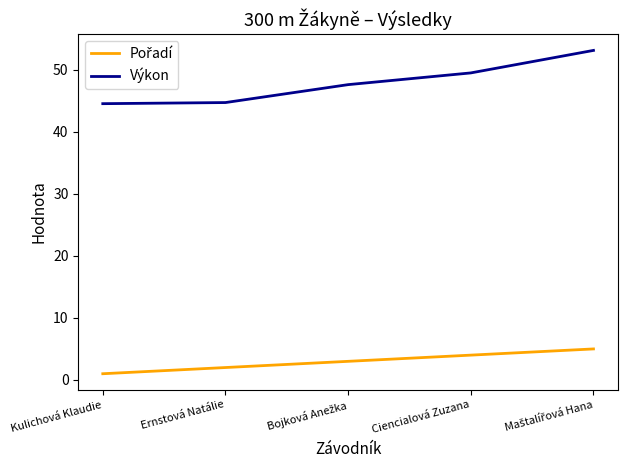

Which series has the largest total across all categories?

Výkon